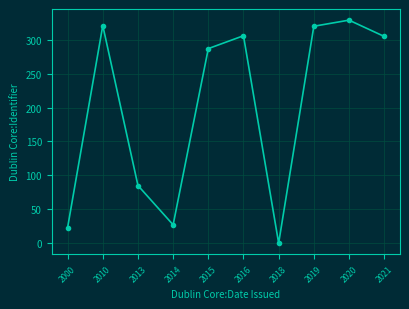

Between 2010 and 2013, which is larger?

2010